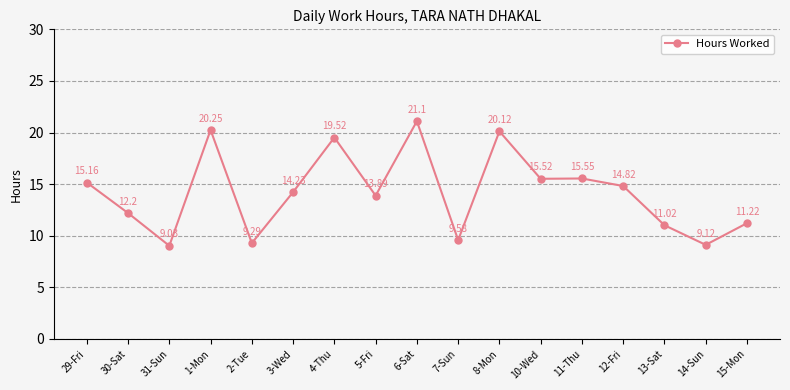

List the labels in order of value, largest first.

6-Sat, 1-Mon, 8-Mon, 4-Thu, 11-Thu, 10-Wed, 29-Fri, 12-Fri, 3-Wed, 5-Fri, 30-Sat, 15-Mon, 13-Sat, 7-Sun, 2-Tue, 14-Sun, 31-Sun